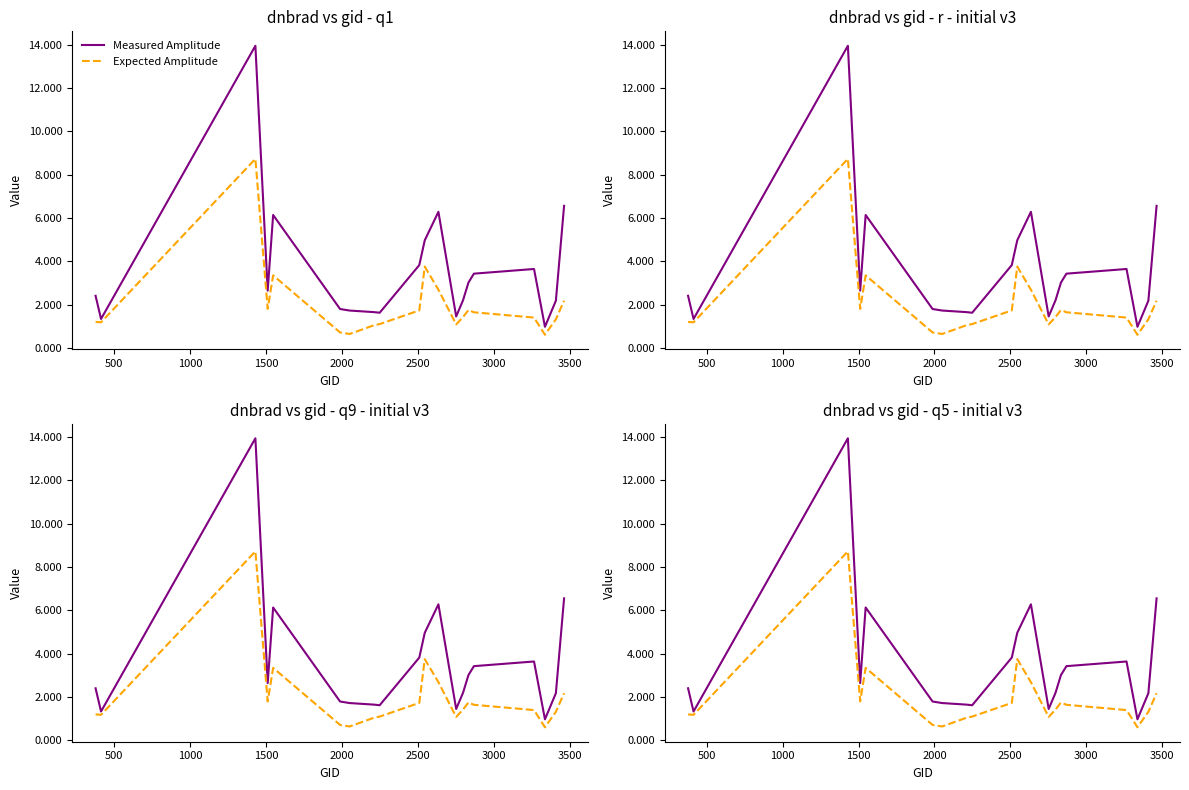

Rank the series by their maximum value, from lowest to highest.

Expected Amplitude, Measured Amplitude